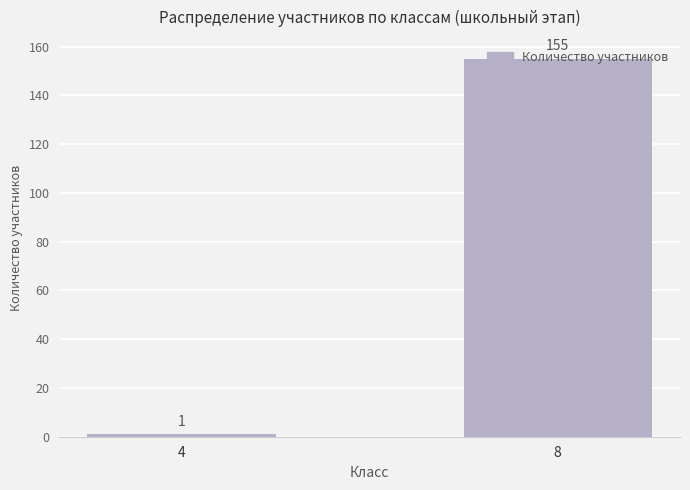

True or false: the data shows 1 at 4.

True